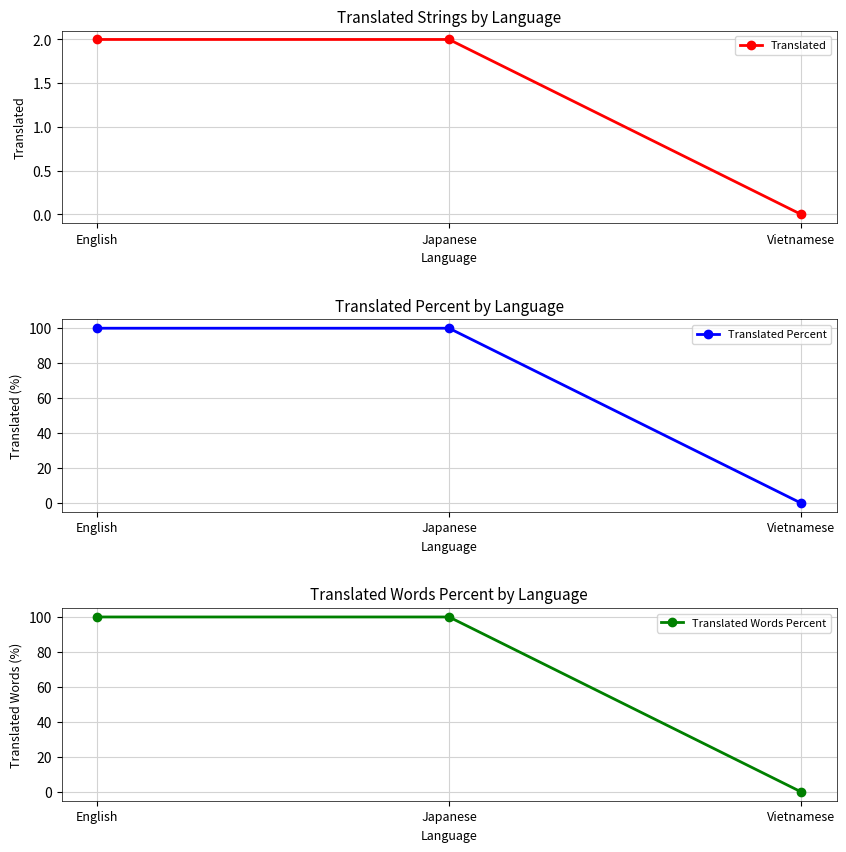

What is the sum of all Translated Words Percent values?

200